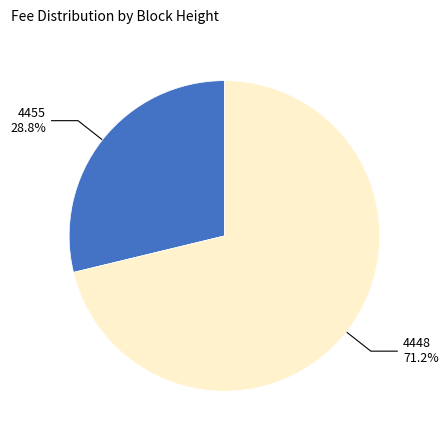

Does any single category account for the majority?

Yes